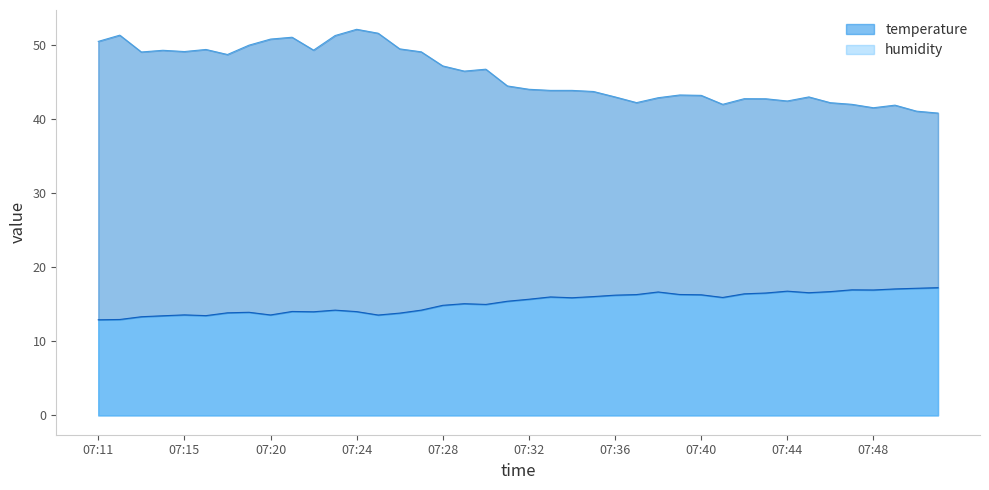

What are all the series names shown in the legend?

temperature, humidity